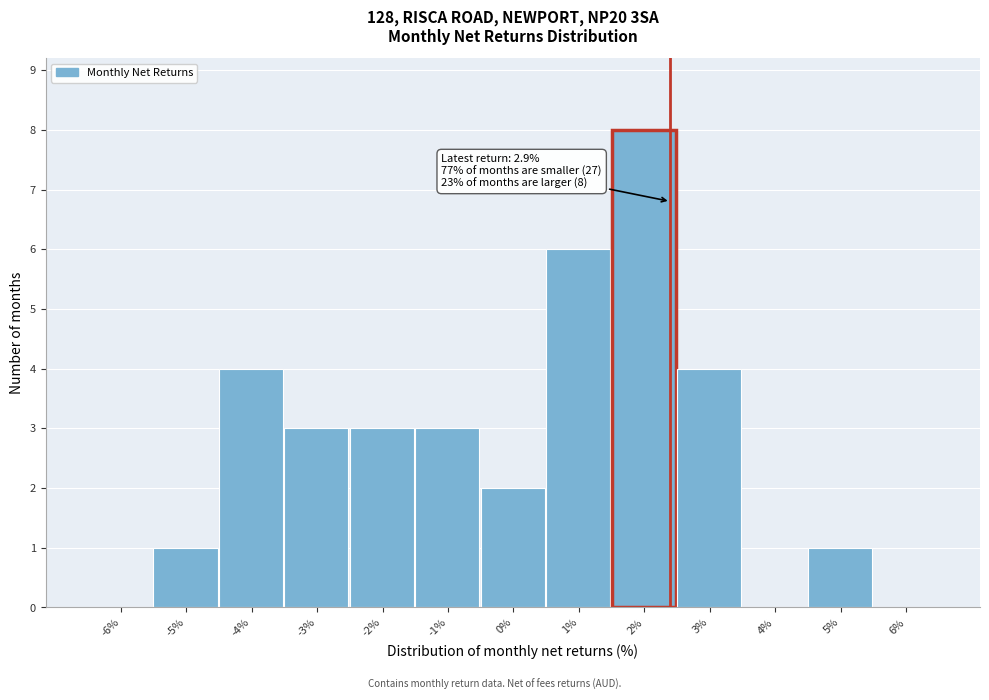

Reading left to right, list all the values displayed in this chart.

-6%=0	-5%=1	-4%=4	-3%=3	-2%=3	-1%=3	0%=2	1%=6	2%=8	3%=4	4%=0	5%=1	6%=0